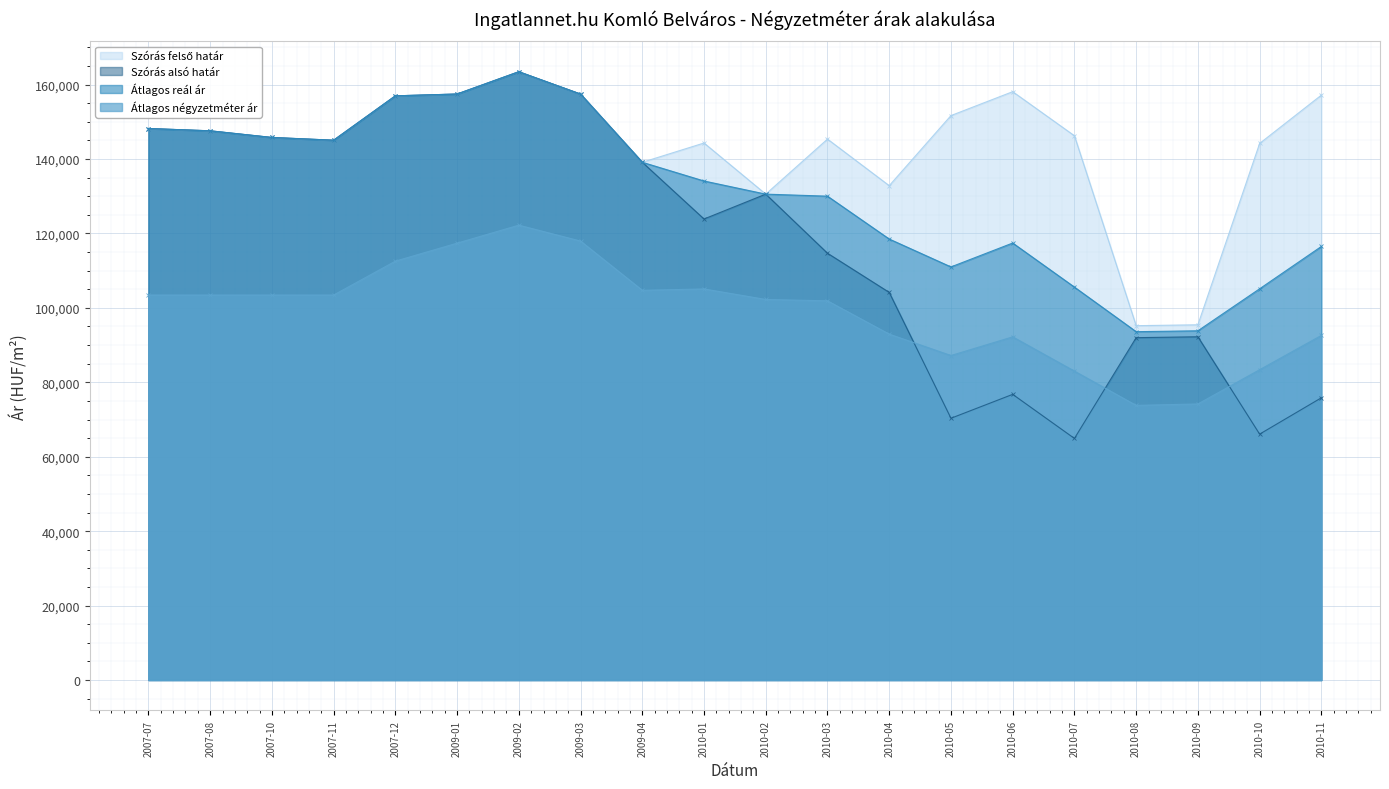

How many interior local peaks does the Átlagos reál ár series have?

2